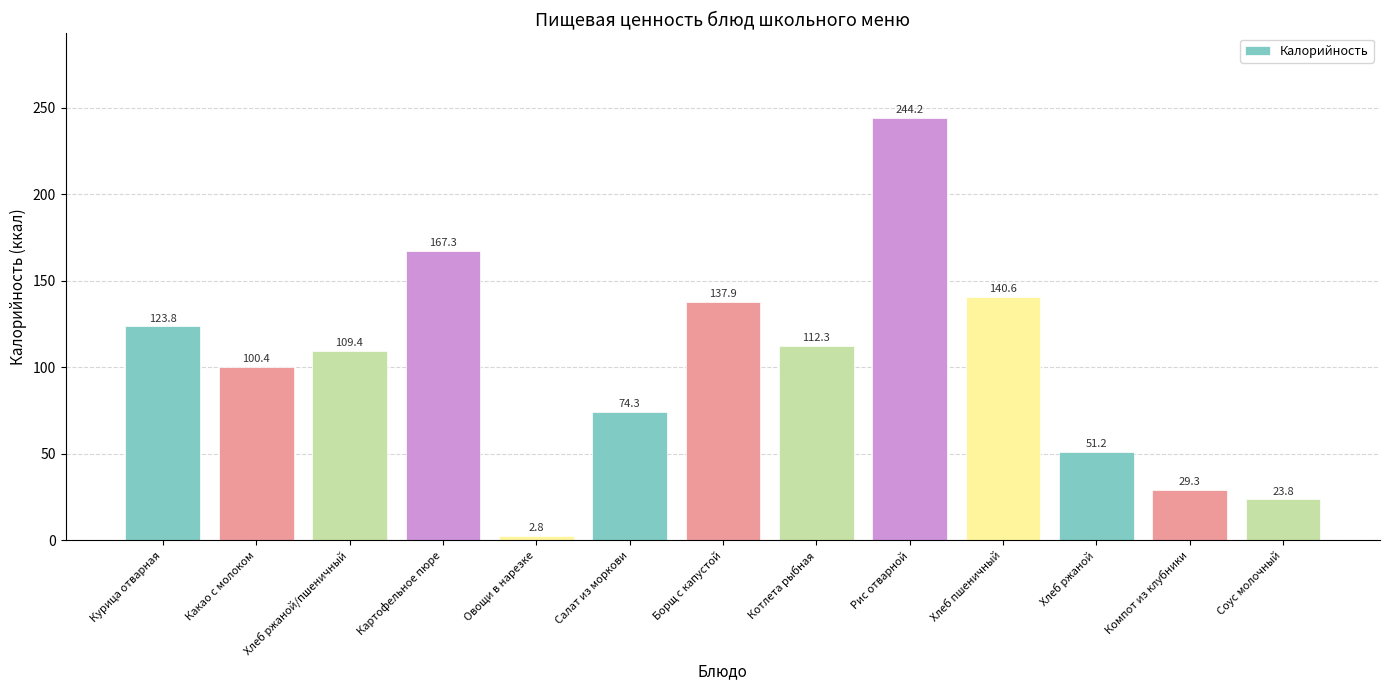

List the labels in order of value, largest first.

Рис отварной, Картофельное пюре, Хлеб пшеничный, Борщ с капустой, Курица отварная, Котлета рыбная, Хлеб ржаной/пшеничный, Какао с молоком, Салат из моркови, Хлеб ржаной, Компот из клубники, Соус молочный, Овощи в нарезке